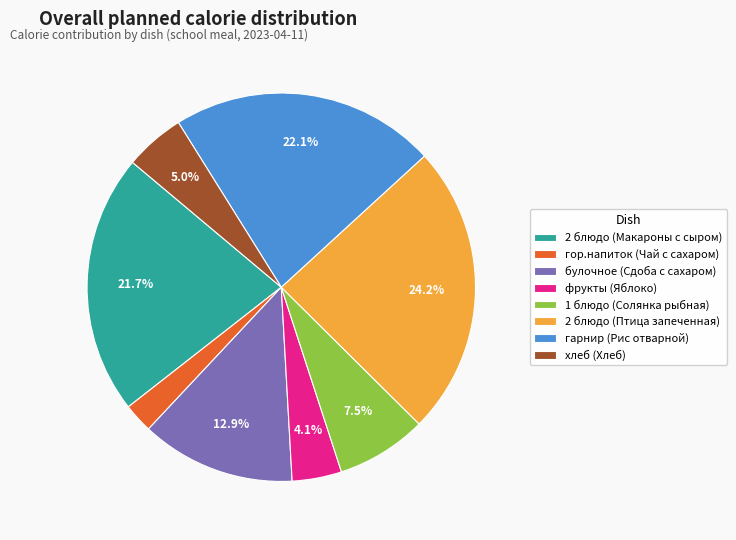

What percentage is the фрукты (Яблоко) slice, to the nearest percent?

4%